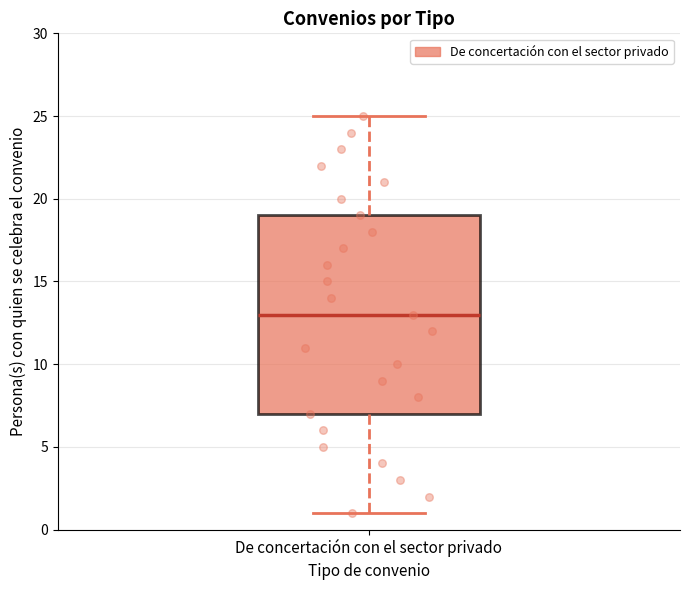

Read this box plot against the y-axis: the position of the median line, the range covered by the box, and the ends of both whiskers. The values are not printed on the chart, so give them approximately, as read against the axis.

median 13, box 7 to 19, whiskers 1 to 25